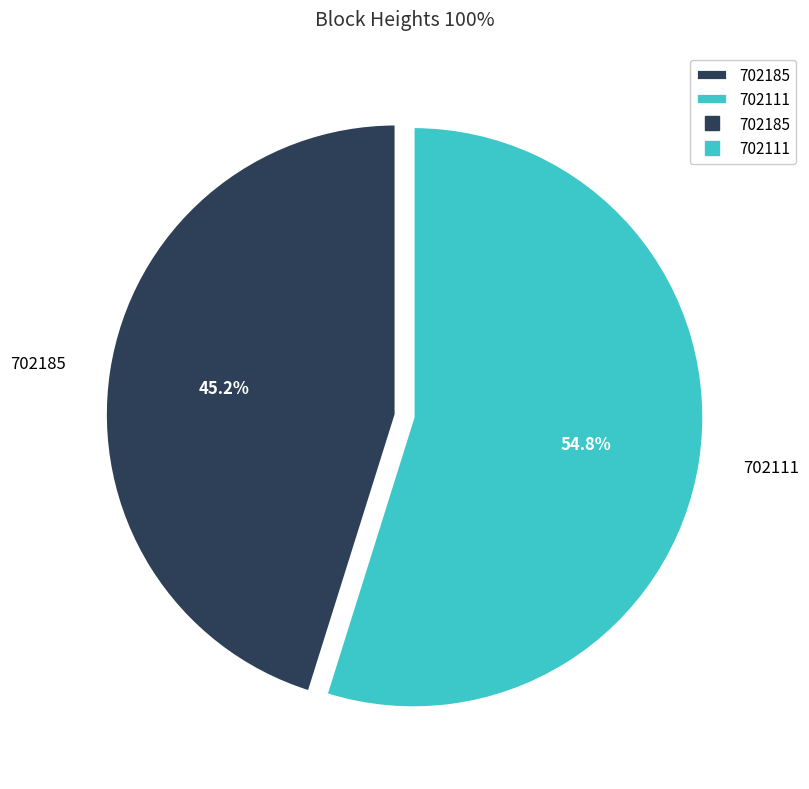

What percentage do 702111 and 702185 together represent?

100.0%